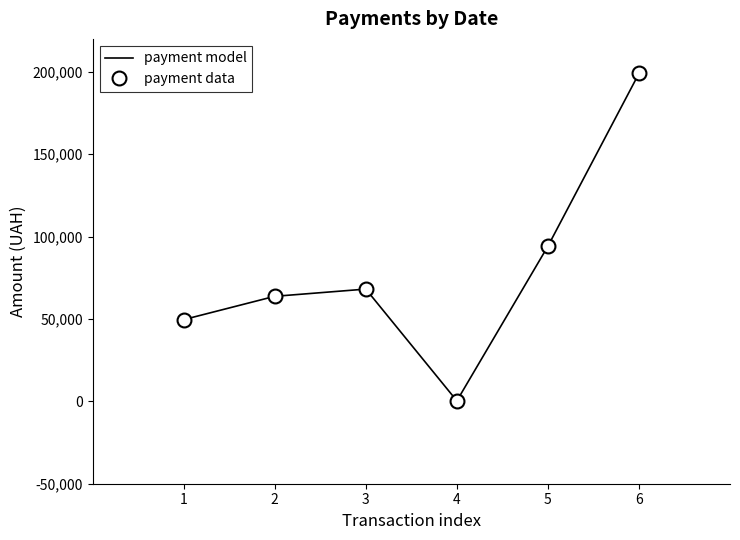

At 5, list the series in order from largest to smallest.

payment model, payment data